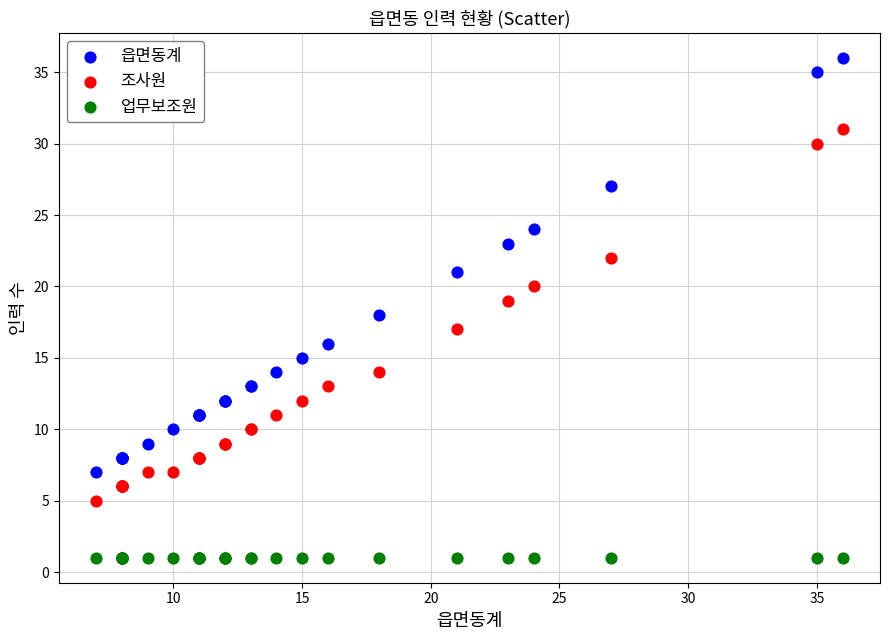

Which series contains the highest Y value?

읍면동계